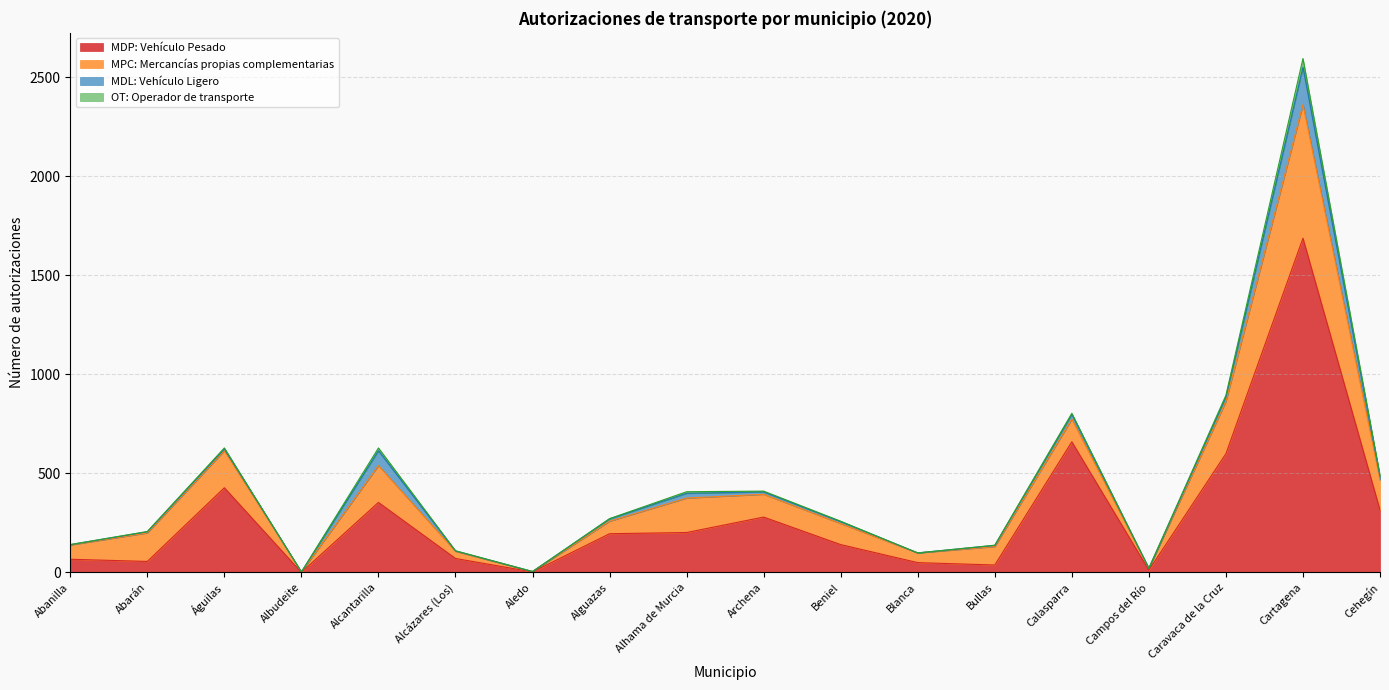

Which series ends up on top after the final intersection of MDL: Vehículo Ligero and OT: Operador de transporte?

MDL: Vehículo Ligero